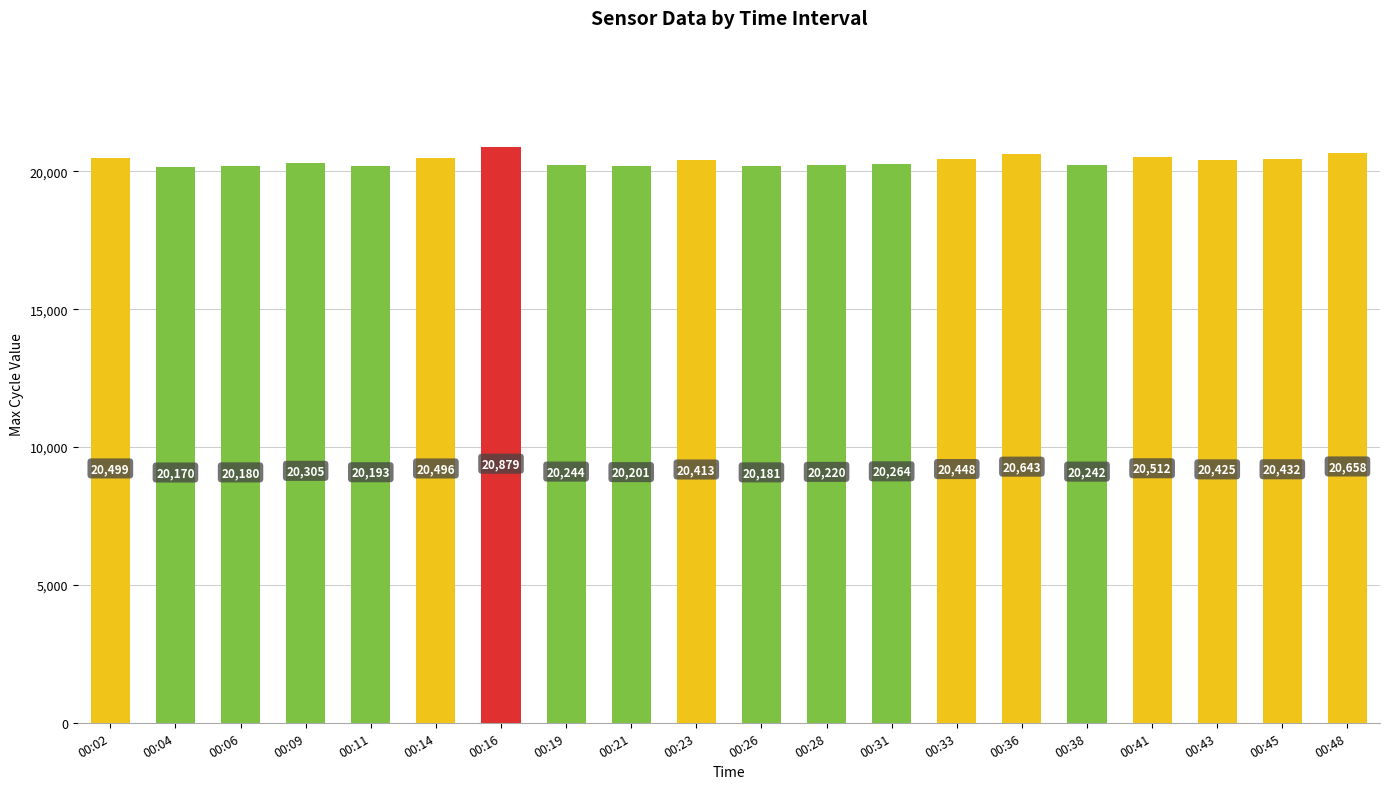

What is the greatest value displayed?

20879